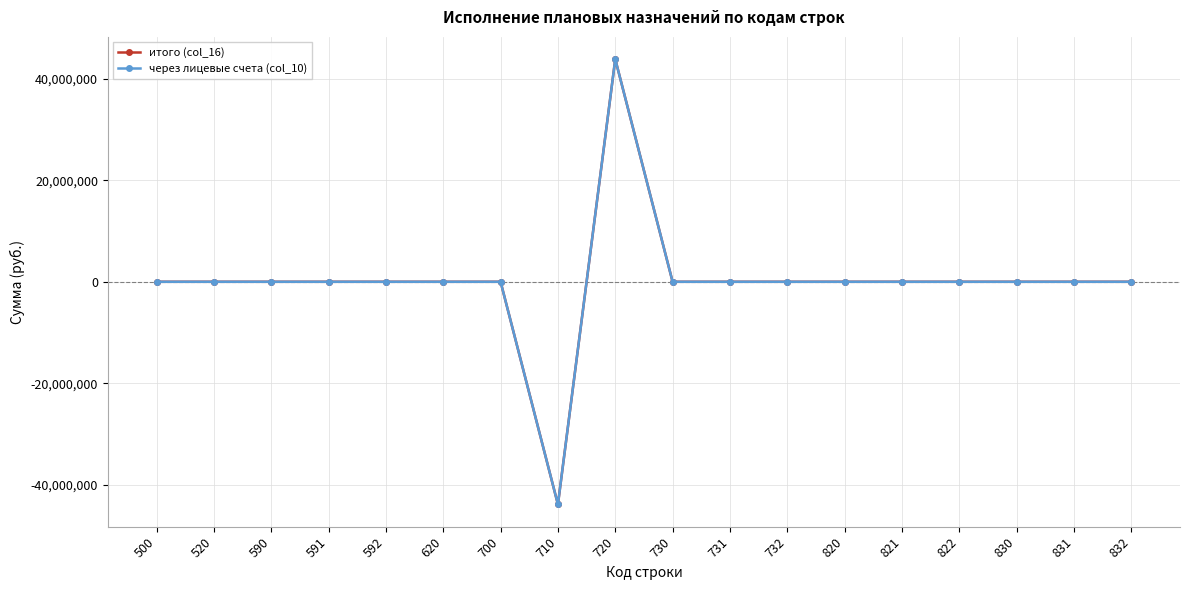

Does the chart have visible grid lines?

Yes